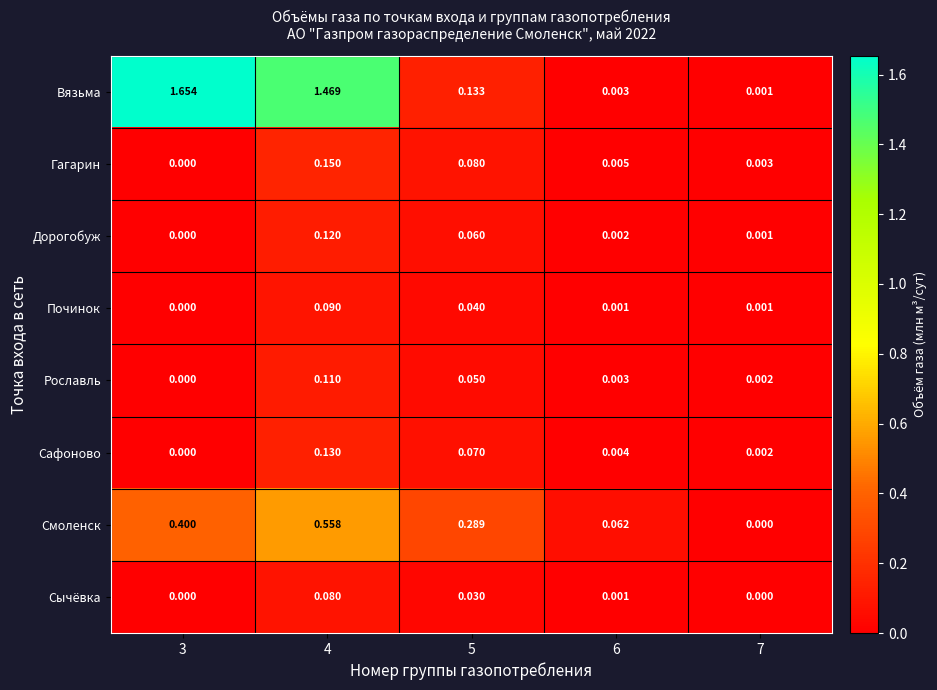

Which series has the largest range (max minus min)?

Вязьма